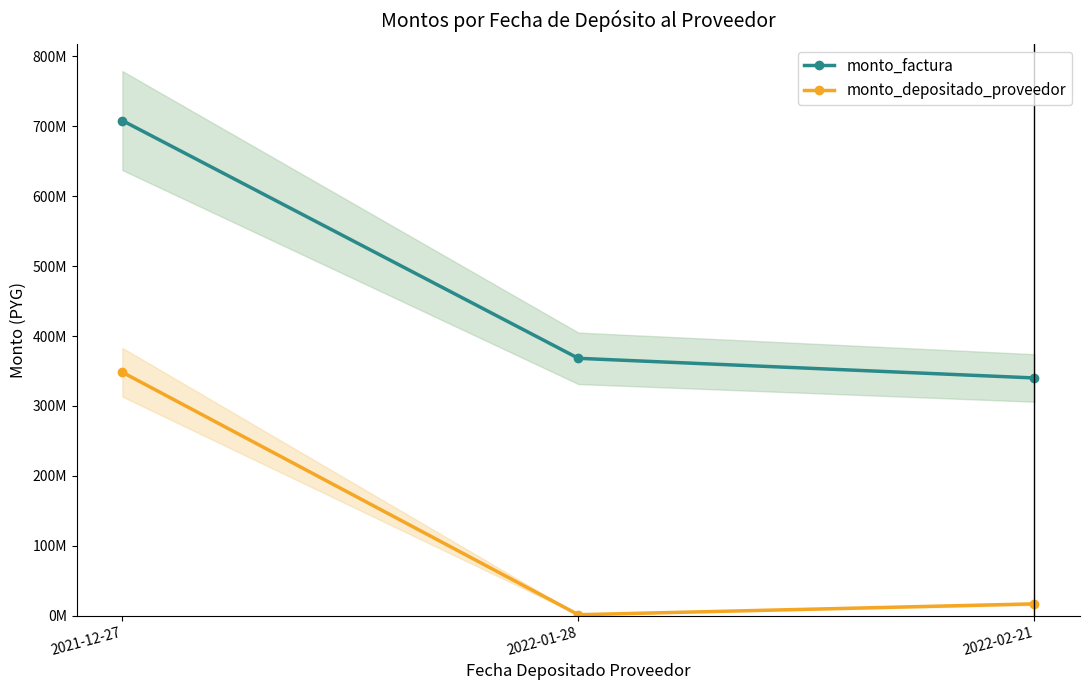

Does the chart have visible grid lines?

No